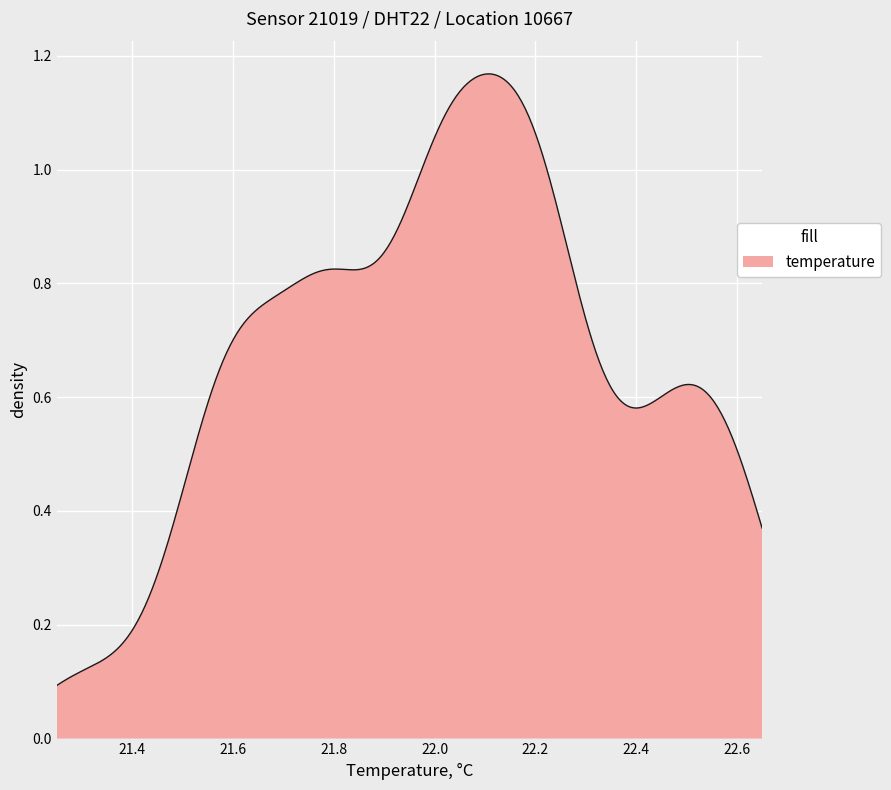

How many lines are shown in the chart?

1